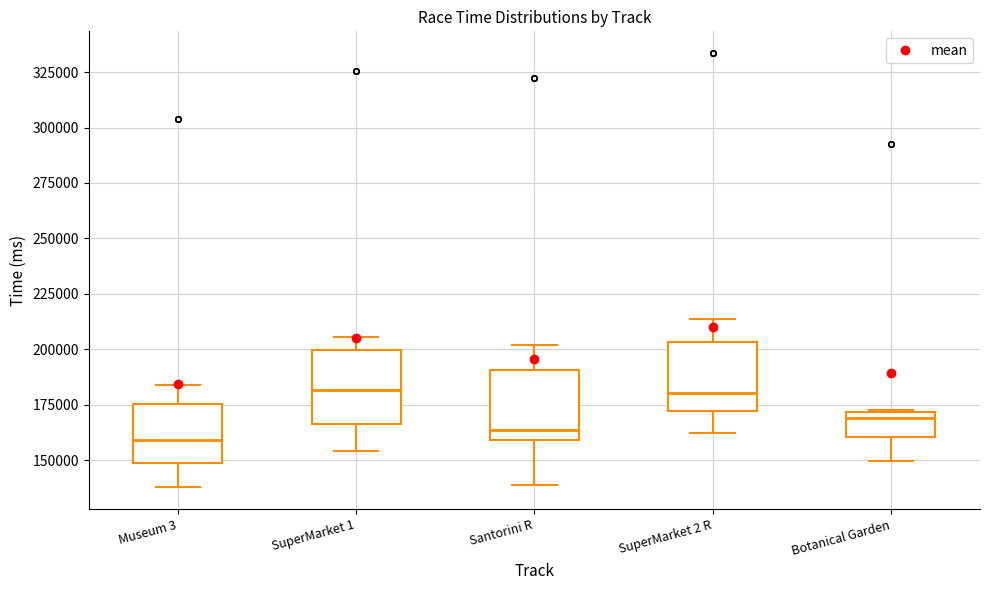

Where does the lower whisker of the box for SuperMarket 2 R end on the y-axis? The values are not printed on the chart, so give them approximately, as read against the axis.

160000